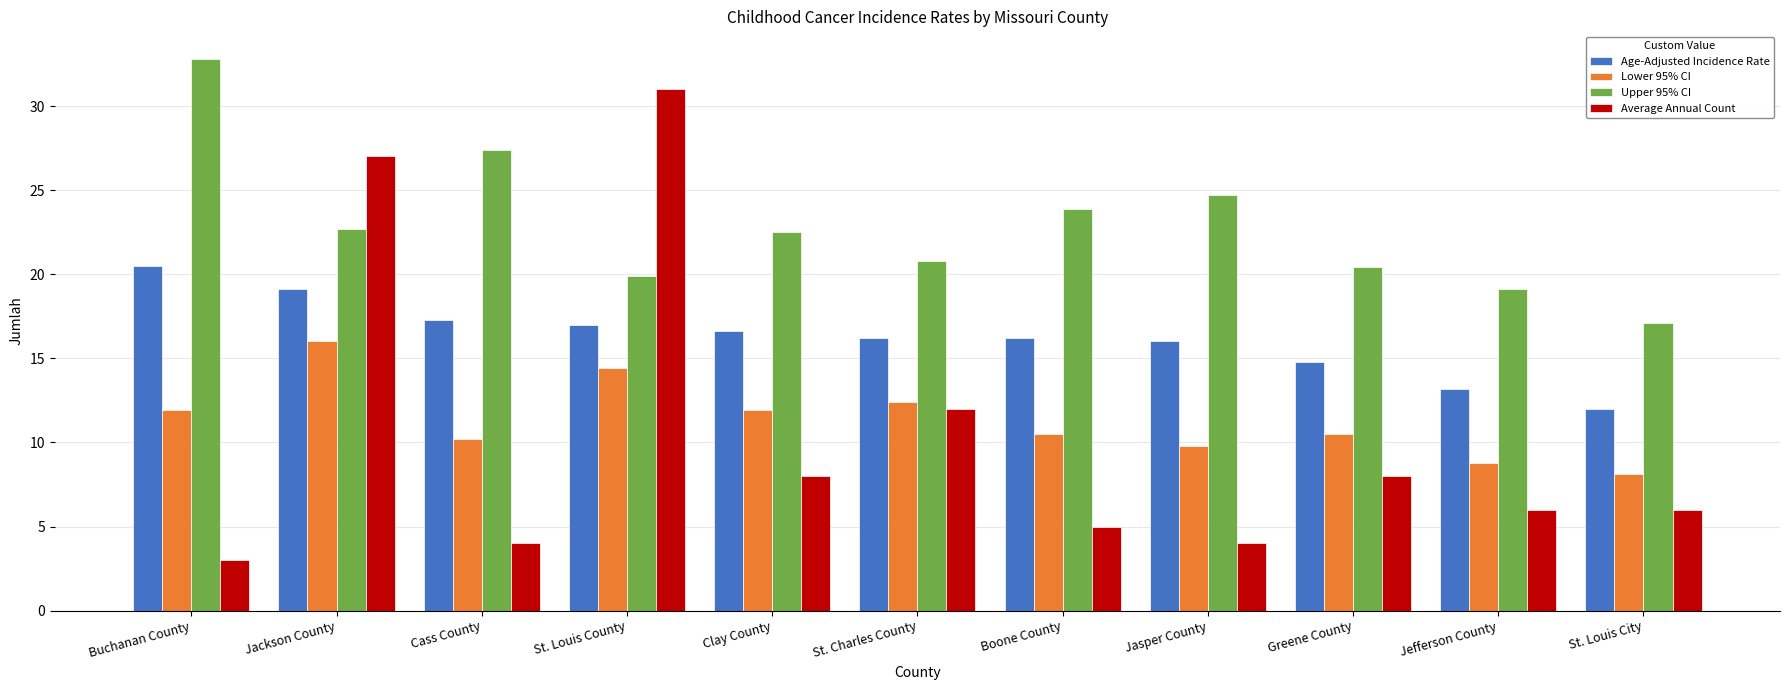

Is the value of Average Annual Count at St. Charles County greater than the value of Age-Adjusted Incidence Rate at St. Louis County?

No